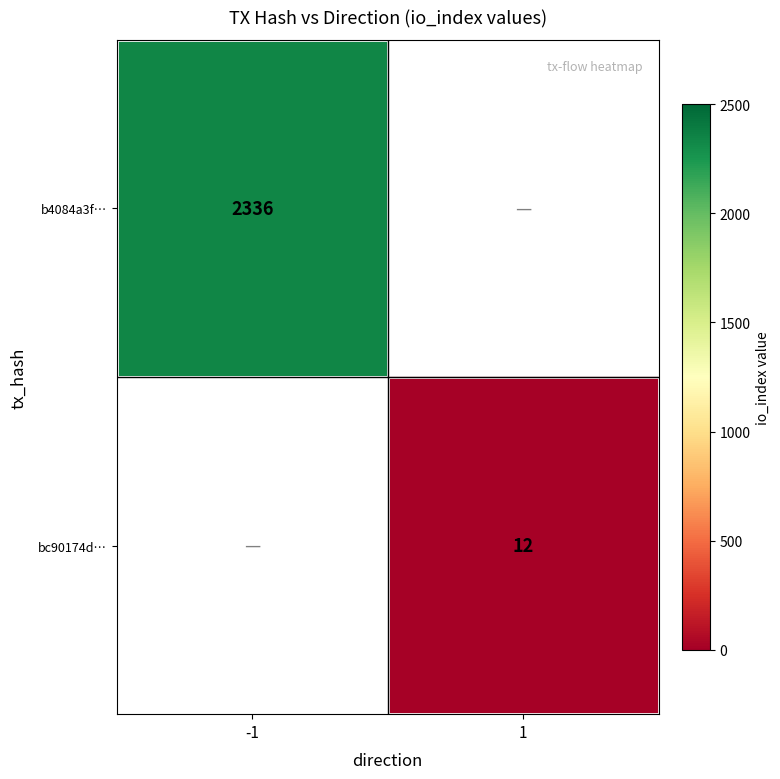

The value of bc90174d… at 1 is 12. True or false?

True